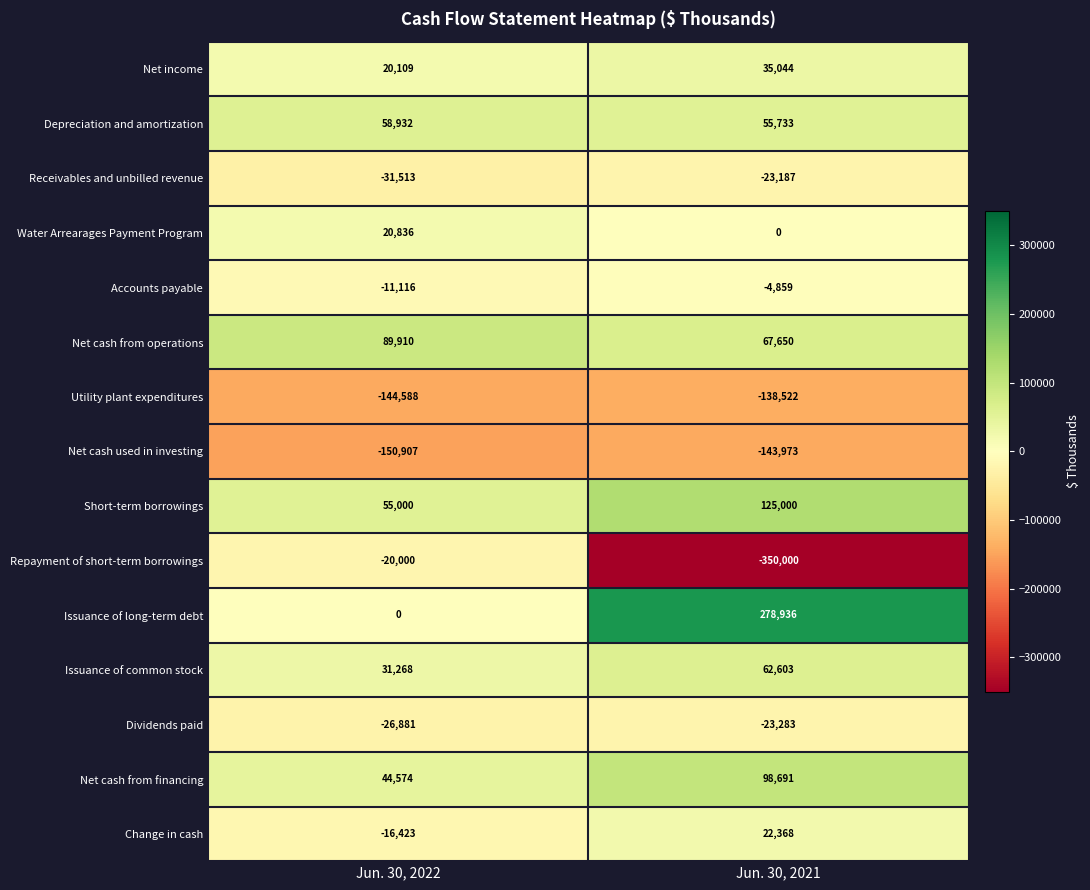

Which series changed the most between Jun. 30, 2022 and Jun. 30, 2021?

Repayment of short-term borrowings